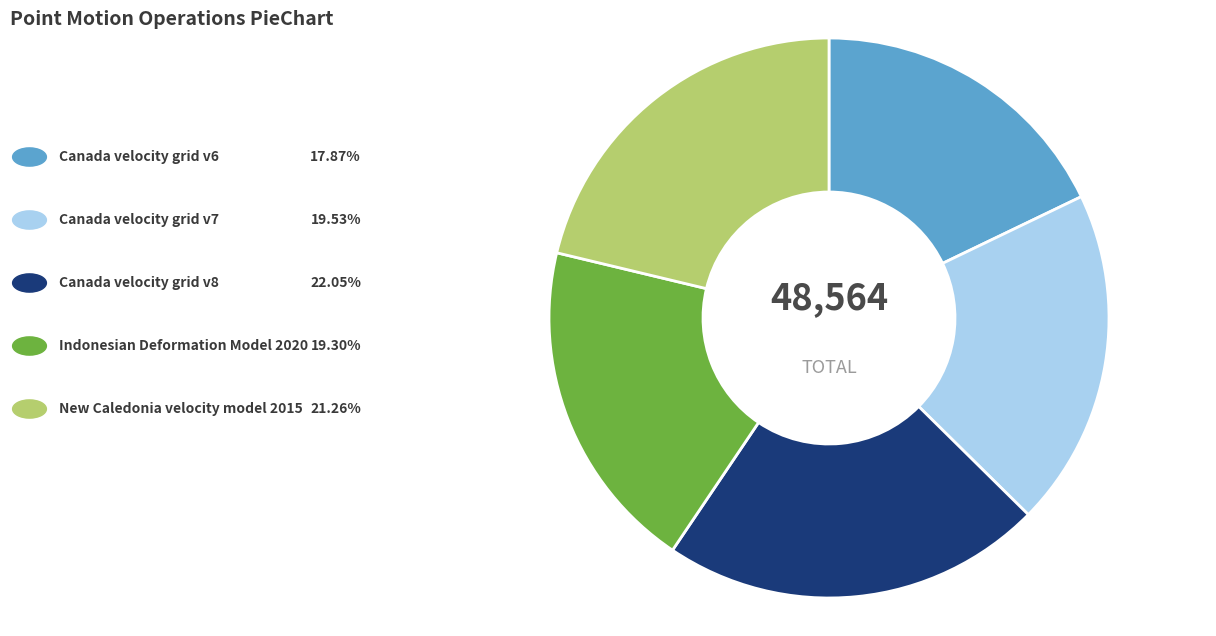

Is there a majority slice in this chart?

No